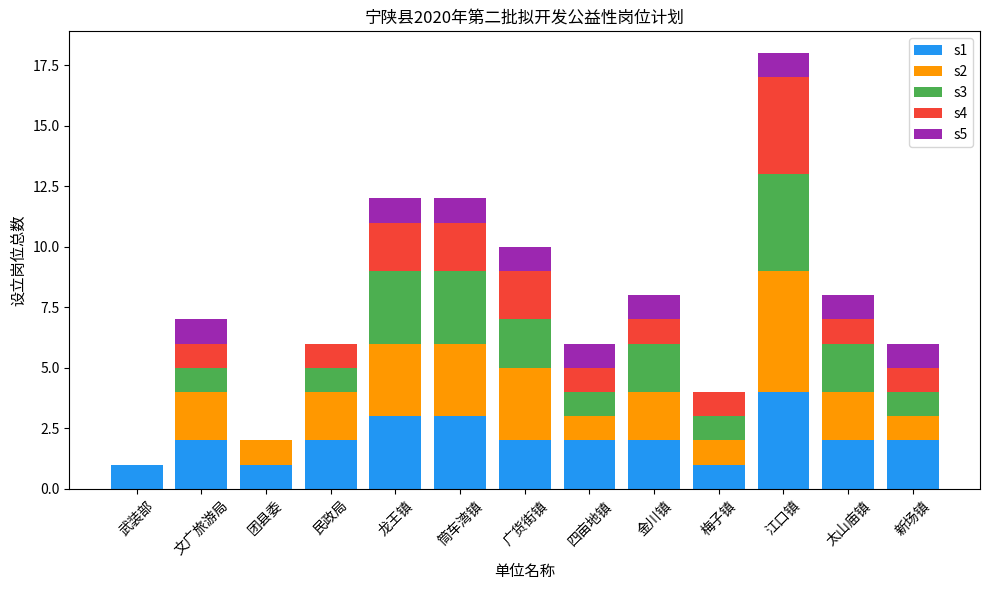

The value of s1 at 团县委 is 1. True or false?

True